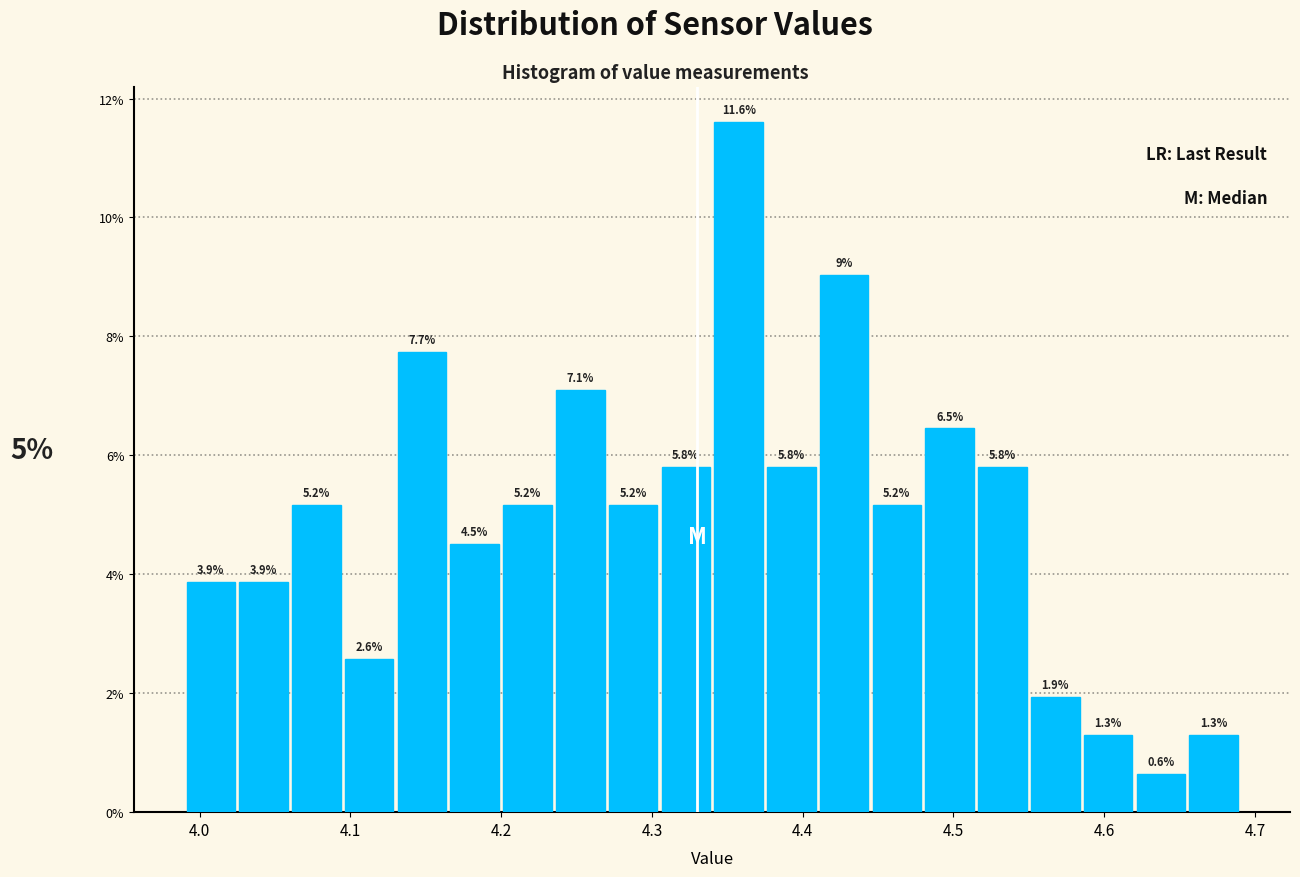

Around what value on the x-axis is the tallest bar? Give the approximate position of its centre, as read against the axis.

4.36